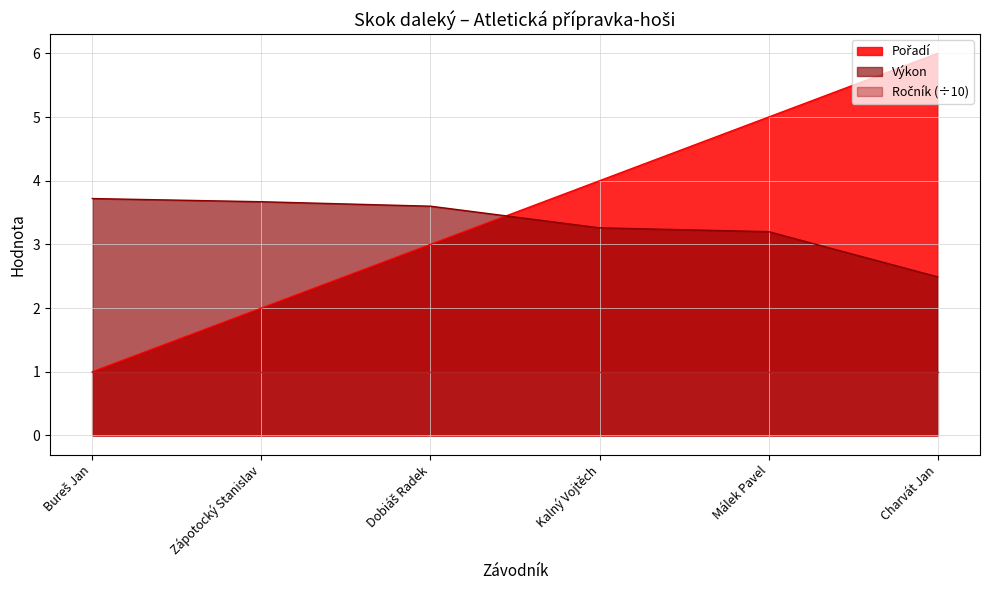

What is the label of the 4th point from the right?

Dobiáš Radek